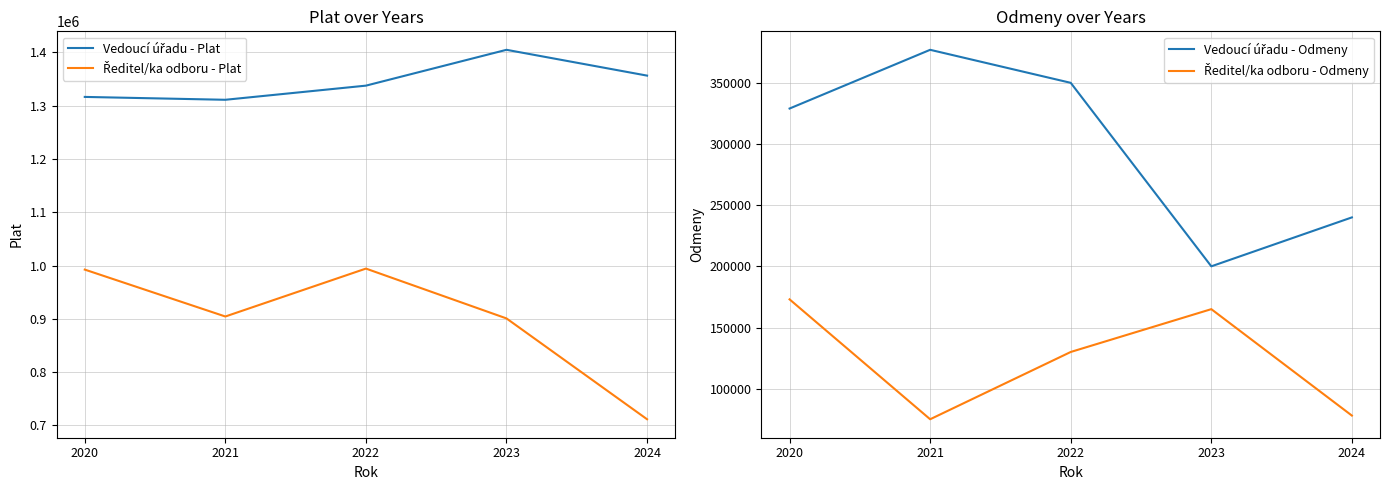

Reading right to left, what are all the values shown in this chart?

Vedoucí úřadu - Plat: 1356220	1404634	1337408	1310892	1316266
Ředitel/ka odboru - Plat: 711645	900771	994250	904385	992362
Vedoucí úřadu - Odmeny: 240000	200000	350000	377000	329000
Ředitel/ka odboru - Odmeny: 78000	165000	130000	75000	173000